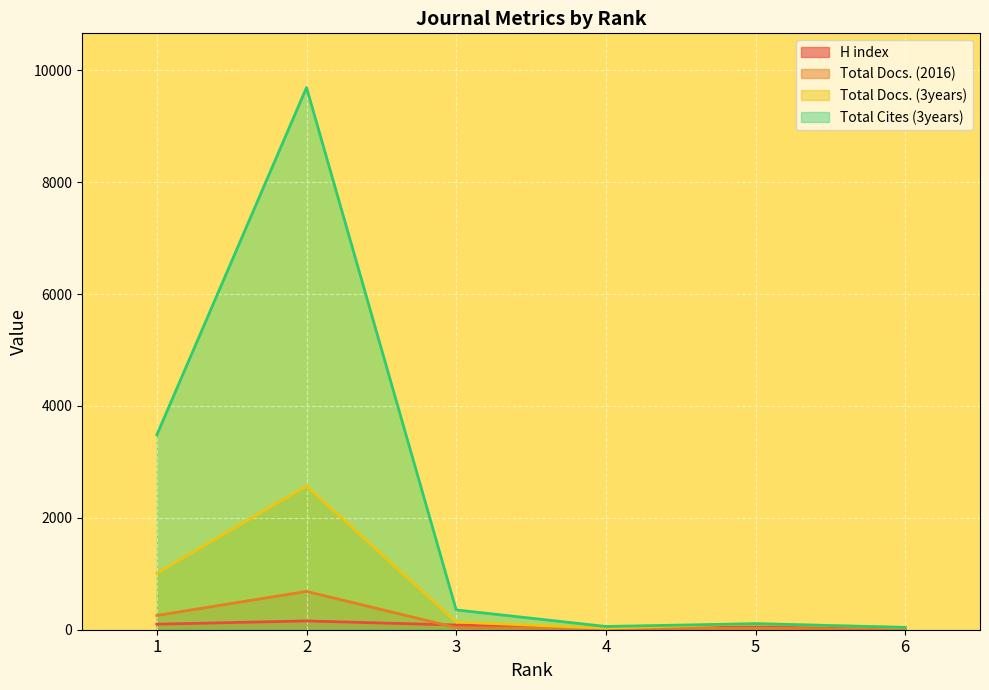

Is the value of Total Docs. (2016) at 1 greater than the value of Total Docs. (3years) at 1?

No